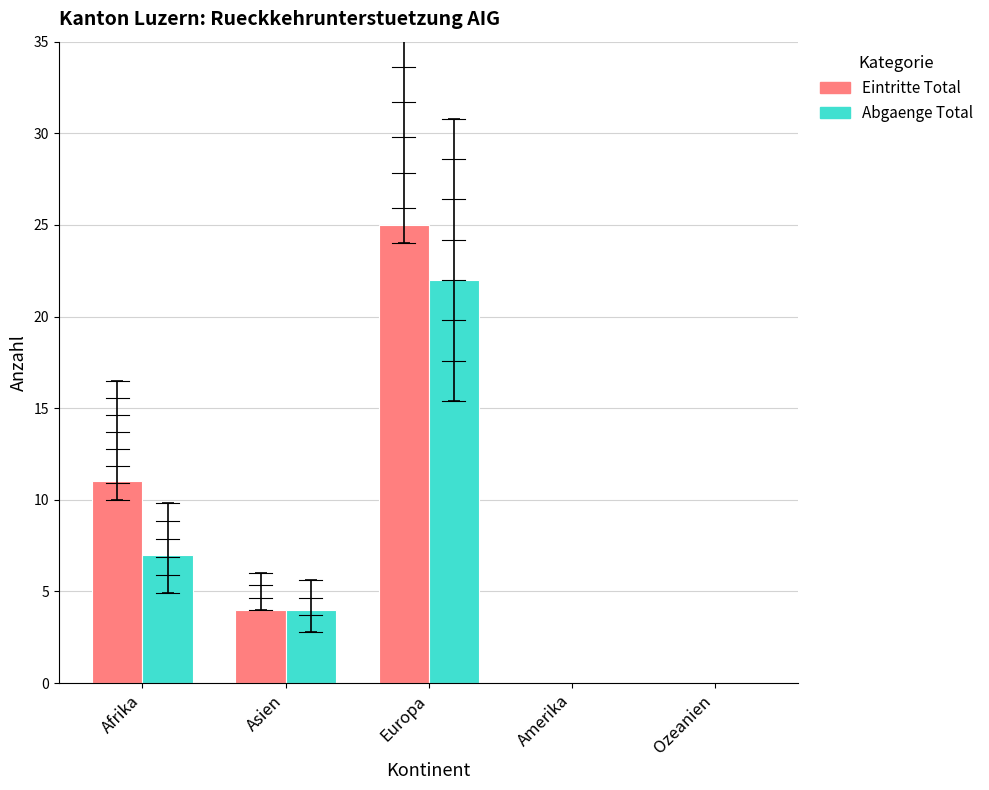

Which series changed the most between Afrika and Europa?

Abgaenge Total